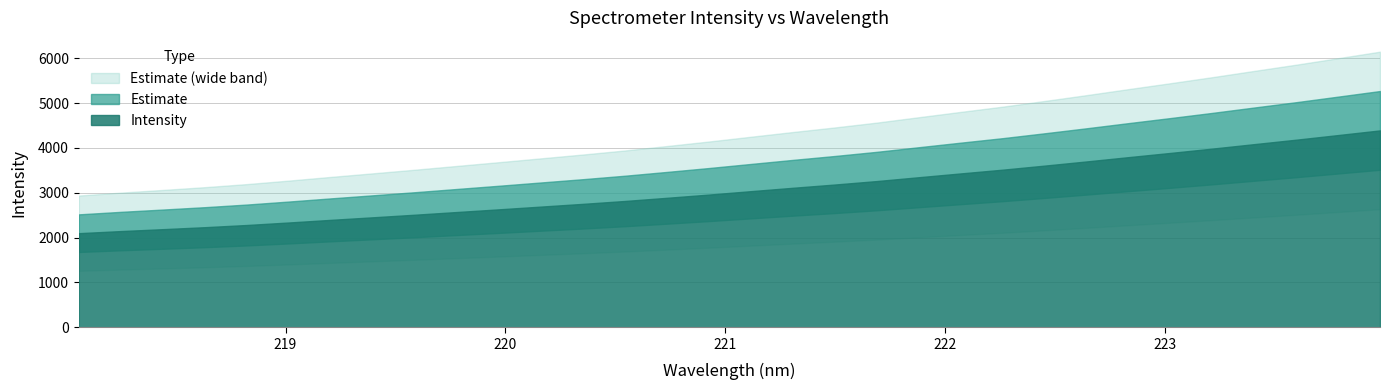

Reading left to right, extract all data points from this chart.

2099.3	2145.9	2188.6	2232.7	2281.8	2337.7	2396.5	2453.5	2511.2	2571.3	2631.1	2692.2	2753.2	2817.6	2888.2	2960.4	3036.4	3111.7	3184.5	3261.8	3347.5	3432.4	3515.9	3606.5	3699.6	3795.5	3889.7	3986.0	4086.0	4184.9	4288.3	4392.3